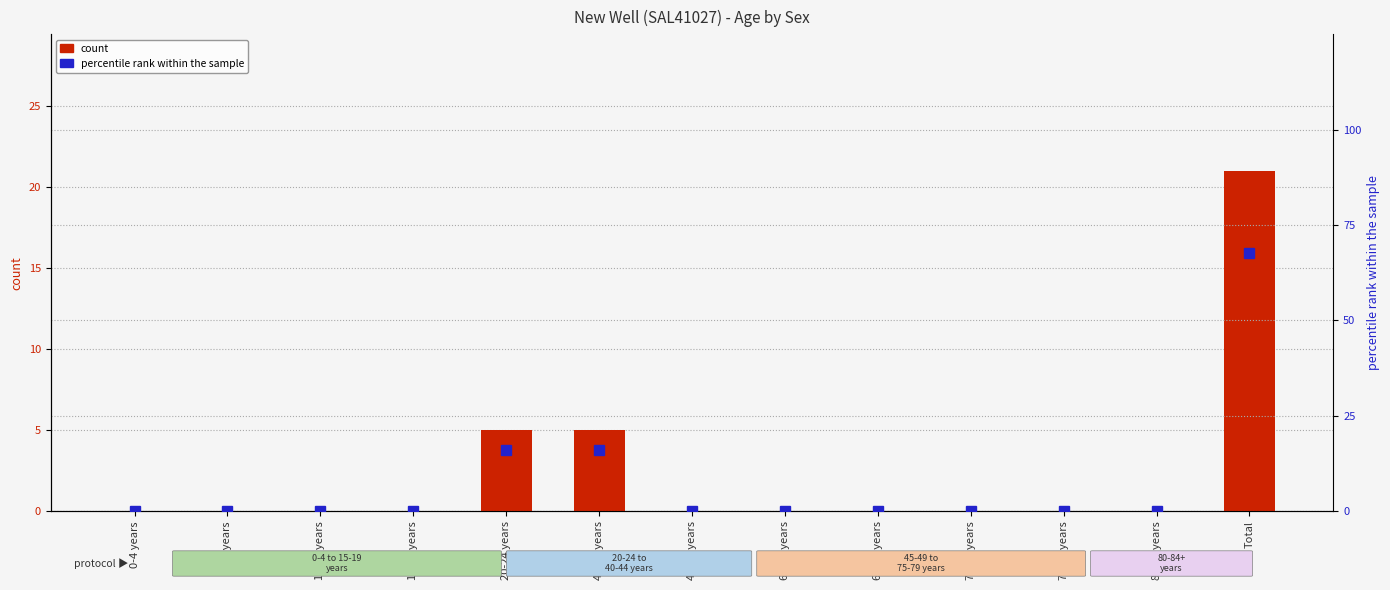

How many values in count are above zero?

3